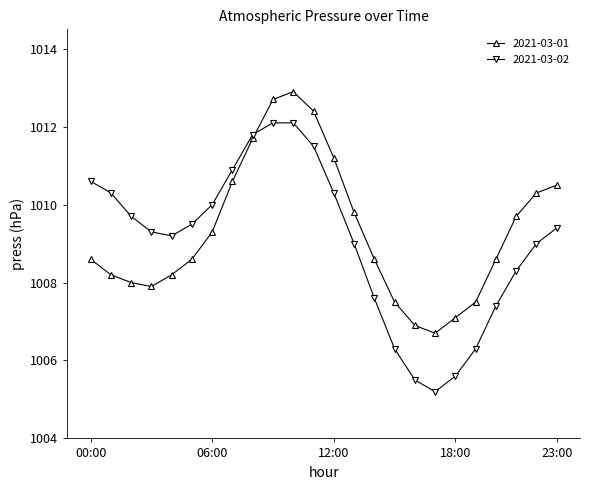

What is the value of the 2021-03-01 point at the 19th from the left?

1007.1